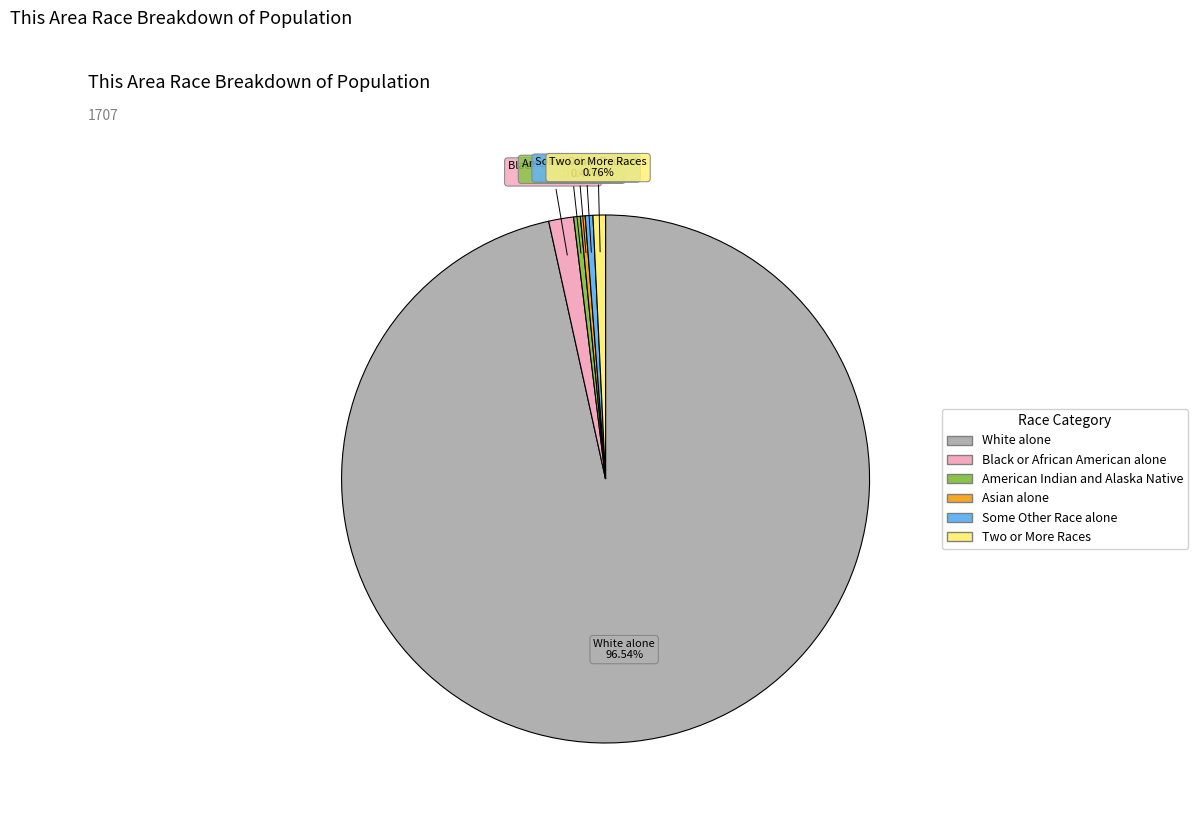

Count the number of slices in the pie.

6